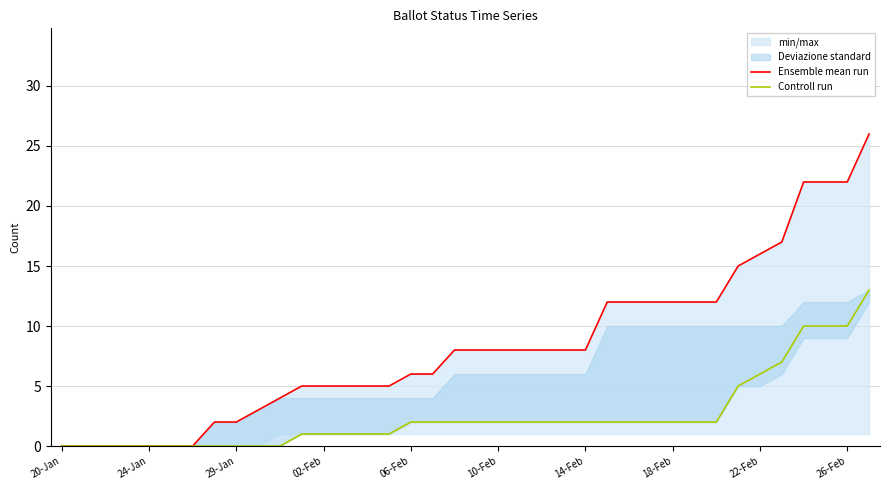

Rank the series by their average value, from highest to lowest.

Ensemble mean run, Controll run